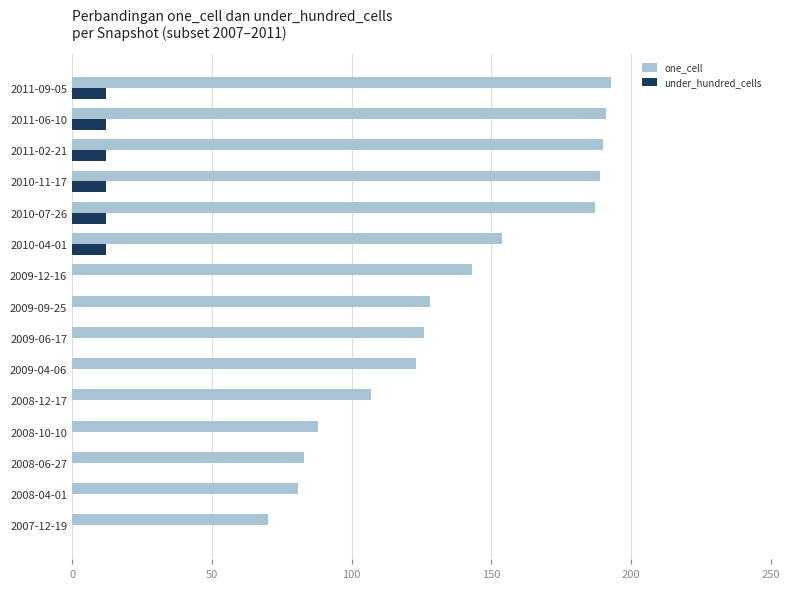

At which label is one_cell closest to 131?

2009-09-25